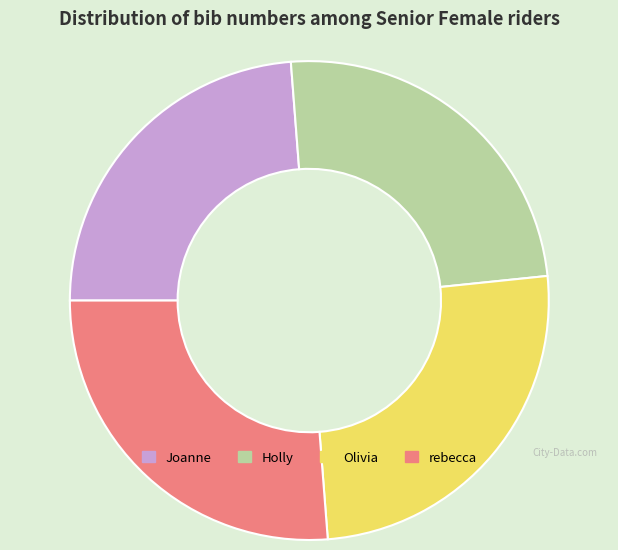

Does rebecca account for over 50% of the chart?

No